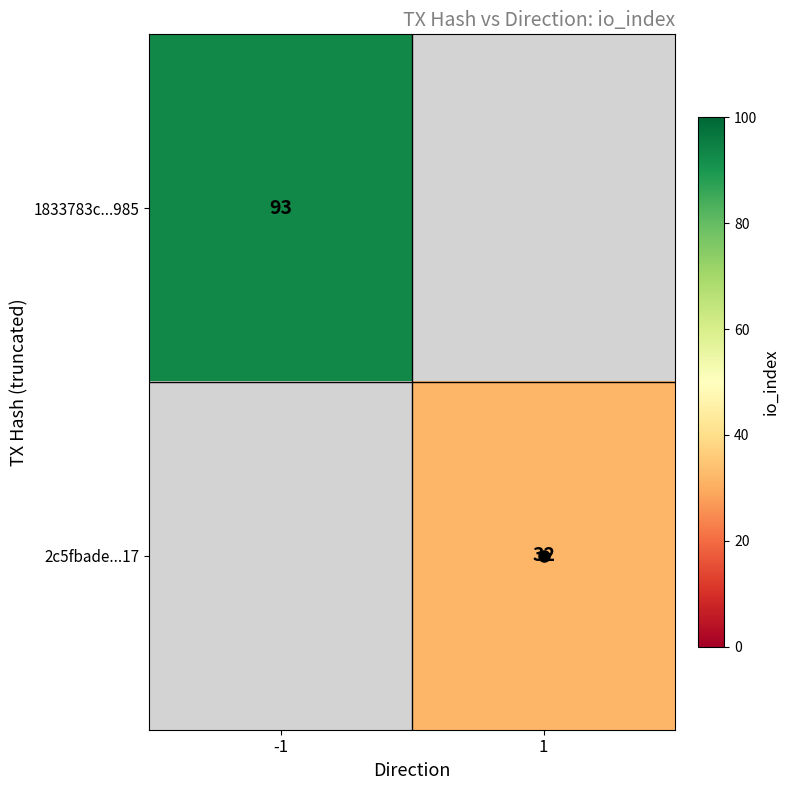

True or false: 1833783c...985 has a value of 36 at -1.

False